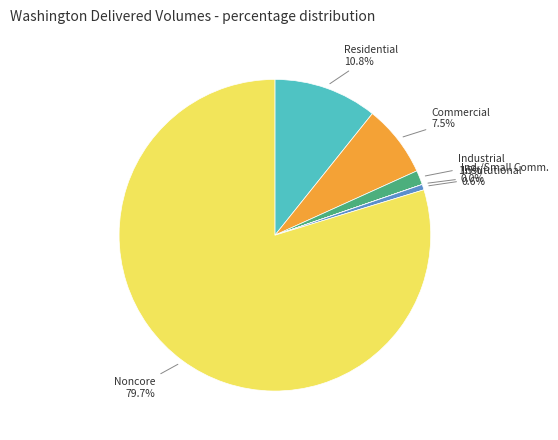

What is the largest slice in the pie chart?

Noncore